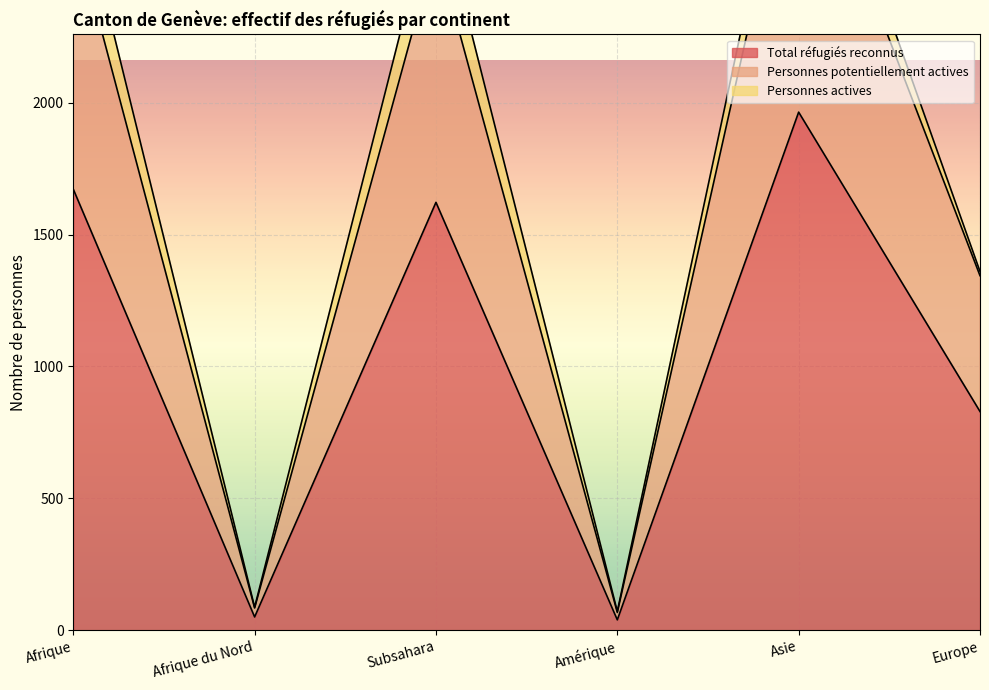

Where is Total réfugiés reconnus nearest to the value 1001?

Europe